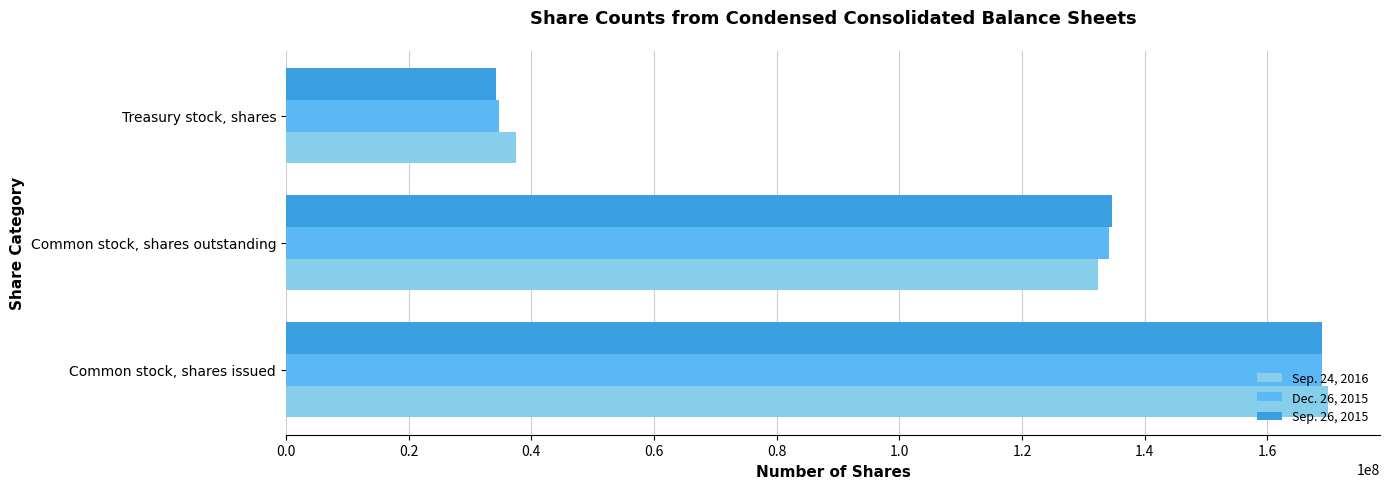

Rank the categories by Sep. 24, 2016 value from highest to lowest.

Common stock, shares issued, Common stock, shares outstanding, Treasury stock, shares